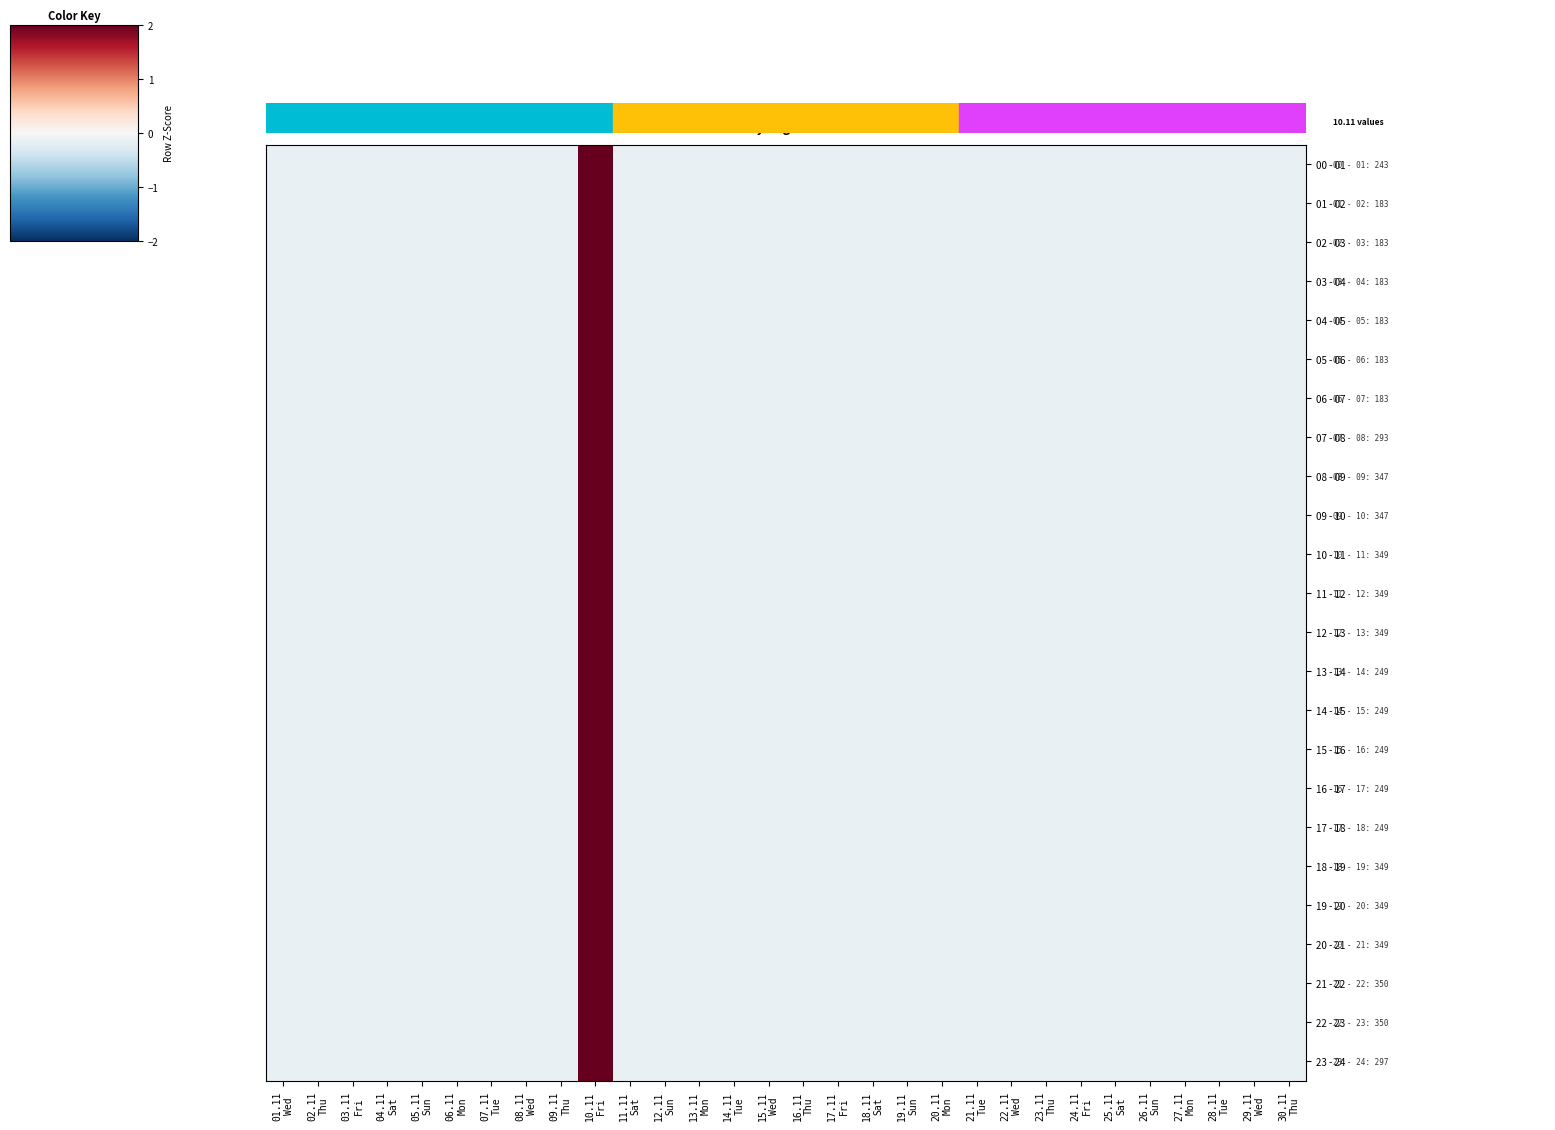

Reading left to right, extract all data points from this chart.

00 - 01: 01.11
Wed=-0.2	02.11
Thu=-0.2	03.11
Fri=-0.2	04.11
Sat=-0.2	05.11
Sun=-0.2	06.11
Mon=-0.2	07.11
Tue=-0.2	08.11
Wed=-0.2	09.11
Thu=-0.2	10.11
Fri=5.4	11.11
Sat=-0.2	12.11
Sun=-0.2	13.11
Mon=-0.2	14.11
Tue=-0.2	15.11
Wed=-0.2	16.11
Thu=-0.2	17.11
Fri=-0.2	18.11
Sat=-0.2	19.11
Sun=-0.2	20.11
Mon=-0.2	21.11
Tue=-0.2	22.11
Wed=-0.2	23.11
Thu=-0.2	24.11
Fri=-0.2	25.11
Sat=-0.2	26.11
Sun=-0.2	27.11
Mon=-0.2	28.11
Tue=-0.2	29.11
Wed=-0.2	30.11
Thu=-0.2
01 - 02: 01.11
Wed=-0.2	02.11
Thu=-0.2	03.11
Fri=-0.2	04.11
Sat=-0.2	05.11
Sun=-0.2	06.11
Mon=-0.2	07.11
Tue=-0.2	08.11
Wed=-0.2	09.11
Thu=-0.2	10.11
Fri=5.4	11.11
Sat=-0.2	12.11
Sun=-0.2	13.11
Mon=-0.2	14.11
Tue=-0.2	15.11
Wed=-0.2	16.11
Thu=-0.2	17.11
Fri=-0.2	18.11
Sat=-0.2	19.11
Sun=-0.2	20.11
Mon=-0.2	21.11
Tue=-0.2	22.11
Wed=-0.2	23.11
Thu=-0.2	24.11
Fri=-0.2	25.11
Sat=-0.2	26.11
Sun=-0.2	27.11
Mon=-0.2	28.11
Tue=-0.2	29.11
Wed=-0.2	30.11
Thu=-0.2
02 - 03: 01.11
Wed=-0.2	02.11
Thu=-0.2	03.11
Fri=-0.2	04.11
Sat=-0.2	05.11
Sun=-0.2	06.11
Mon=-0.2	07.11
Tue=-0.2	08.11
Wed=-0.2	09.11
Thu=-0.2	10.11
Fri=5.4	11.11
Sat=-0.2	12.11
Sun=-0.2	13.11
Mon=-0.2	14.11
Tue=-0.2	15.11
Wed=-0.2	16.11
Thu=-0.2	17.11
Fri=-0.2	18.11
Sat=-0.2	19.11
Sun=-0.2	20.11
Mon=-0.2	21.11
Tue=-0.2	22.11
Wed=-0.2	23.11
Thu=-0.2	24.11
Fri=-0.2	25.11
Sat=-0.2	26.11
Sun=-0.2	27.11
Mon=-0.2	28.11
Tue=-0.2	29.11
Wed=-0.2	30.11
Thu=-0.2
03 - 04: 01.11
Wed=-0.2	02.11
Thu=-0.2	03.11
Fri=-0.2	04.11
Sat=-0.2	05.11
Sun=-0.2	06.11
Mon=-0.2	07.11
Tue=-0.2	08.11
Wed=-0.2	09.11
Thu=-0.2	10.11
Fri=5.4	11.11
Sat=-0.2	12.11
Sun=-0.2	13.11
Mon=-0.2	14.11
Tue=-0.2	15.11
Wed=-0.2	16.11
Thu=-0.2	17.11
Fri=-0.2	18.11
Sat=-0.2	19.11
Sun=-0.2	20.11
Mon=-0.2	21.11
Tue=-0.2	22.11
Wed=-0.2	23.11
Thu=-0.2	24.11
Fri=-0.2	25.11
Sat=-0.2	26.11
Sun=-0.2	27.11
Mon=-0.2	28.11
Tue=-0.2	29.11
Wed=-0.2	30.11
Thu=-0.2
04 - 05: 01.11
Wed=-0.2	02.11
Thu=-0.2	03.11
Fri=-0.2	04.11
Sat=-0.2	05.11
Sun=-0.2	06.11
Mon=-0.2	07.11
Tue=-0.2	08.11
Wed=-0.2	09.11
Thu=-0.2	10.11
Fri=5.4	11.11
Sat=-0.2	12.11
Sun=-0.2	13.11
Mon=-0.2	14.11
Tue=-0.2	15.11
Wed=-0.2	16.11
Thu=-0.2	17.11
Fri=-0.2	18.11
Sat=-0.2	19.11
Sun=-0.2	20.11
Mon=-0.2	21.11
Tue=-0.2	22.11
Wed=-0.2	23.11
Thu=-0.2	24.11
Fri=-0.2	25.11
Sat=-0.2	26.11
Sun=-0.2	27.11
Mon=-0.2	28.11
Tue=-0.2	29.11
Wed=-0.2	30.11
Thu=-0.2
05 - 06: 01.11
Wed=-0.2	02.11
Thu=-0.2	03.11
Fri=-0.2	04.11
Sat=-0.2	05.11
Sun=-0.2	06.11
Mon=-0.2	07.11
Tue=-0.2	08.11
Wed=-0.2	09.11
Thu=-0.2	10.11
Fri=5.4	11.11
Sat=-0.2	12.11
Sun=-0.2	13.11
Mon=-0.2	14.11
Tue=-0.2	15.11
Wed=-0.2	16.11
Thu=-0.2	17.11
Fri=-0.2	18.11
Sat=-0.2	19.11
Sun=-0.2	20.11
Mon=-0.2	21.11
Tue=-0.2	22.11
Wed=-0.2	23.11
Thu=-0.2	24.11
Fri=-0.2	25.11
Sat=-0.2	26.11
Sun=-0.2	27.11
Mon=-0.2	28.11
Tue=-0.2	29.11
Wed=-0.2	30.11
Thu=-0.2
06 - 07: 01.11
Wed=-0.2	02.11
Thu=-0.2	03.11
Fri=-0.2	04.11
Sat=-0.2	05.11
Sun=-0.2	06.11
Mon=-0.2	07.11
Tue=-0.2	08.11
Wed=-0.2	09.11
Thu=-0.2	10.11
Fri=5.4	11.11
Sat=-0.2	12.11
Sun=-0.2	13.11
Mon=-0.2	14.11
Tue=-0.2	15.11
Wed=-0.2	16.11
Thu=-0.2	17.11
Fri=-0.2	18.11
Sat=-0.2	19.11
Sun=-0.2	20.11
Mon=-0.2	21.11
Tue=-0.2	22.11
Wed=-0.2	23.11
Thu=-0.2	24.11
Fri=-0.2	25.11
Sat=-0.2	26.11
Sun=-0.2	27.11
Mon=-0.2	28.11
Tue=-0.2	29.11
Wed=-0.2	30.11
Thu=-0.2
07 - 08: 01.11
Wed=-0.2	02.11
Thu=-0.2	03.11
Fri=-0.2	04.11
Sat=-0.2	05.11
Sun=-0.2	06.11
Mon=-0.2	07.11
Tue=-0.2	08.11
Wed=-0.2	09.11
Thu=-0.2	10.11
Fri=5.4	11.11
Sat=-0.2	12.11
Sun=-0.2	13.11
Mon=-0.2	14.11
Tue=-0.2	15.11
Wed=-0.2	16.11
Thu=-0.2	17.11
Fri=-0.2	18.11
Sat=-0.2	19.11
Sun=-0.2	20.11
Mon=-0.2	21.11
Tue=-0.2	22.11
Wed=-0.2	23.11
Thu=-0.2	24.11
Fri=-0.2	25.11
Sat=-0.2	26.11
Sun=-0.2	27.11
Mon=-0.2	28.11
Tue=-0.2	29.11
Wed=-0.2	30.11
Thu=-0.2
08 - 09: 01.11
Wed=-0.2	02.11
Thu=-0.2	03.11
Fri=-0.2	04.11
Sat=-0.2	05.11
Sun=-0.2	06.11
Mon=-0.2	07.11
Tue=-0.2	08.11
Wed=-0.2	09.11
Thu=-0.2	10.11
Fri=5.4	11.11
Sat=-0.2	12.11
Sun=-0.2	13.11
Mon=-0.2	14.11
Tue=-0.2	15.11
Wed=-0.2	16.11
Thu=-0.2	17.11
Fri=-0.2	18.11
Sat=-0.2	19.11
Sun=-0.2	20.11
Mon=-0.2	21.11
Tue=-0.2	22.11
Wed=-0.2	23.11
Thu=-0.2	24.11
Fri=-0.2	25.11
Sat=-0.2	26.11
Sun=-0.2	27.11
Mon=-0.2	28.11
Tue=-0.2	29.11
Wed=-0.2	30.11
Thu=-0.2
09 - 10: 01.11
Wed=-0.2	02.11
Thu=-0.2	03.11
Fri=-0.2	04.11
Sat=-0.2	05.11
Sun=-0.2	06.11
Mon=-0.2	07.11
Tue=-0.2	08.11
Wed=-0.2	09.11
Thu=-0.2	10.11
Fri=5.4	11.11
Sat=-0.2	12.11
Sun=-0.2	13.11
Mon=-0.2	14.11
Tue=-0.2	15.11
Wed=-0.2	16.11
Thu=-0.2	17.11
Fri=-0.2	18.11
Sat=-0.2	19.11
Sun=-0.2	20.11
Mon=-0.2	21.11
Tue=-0.2	22.11
Wed=-0.2	23.11
Thu=-0.2	24.11
Fri=-0.2	25.11
Sat=-0.2	26.11
Sun=-0.2	27.11
Mon=-0.2	28.11
Tue=-0.2	29.11
Wed=-0.2	30.11
Thu=-0.2
10 - 11: 01.11
Wed=-0.2	02.11
Thu=-0.2	03.11
Fri=-0.2	04.11
Sat=-0.2	05.11
Sun=-0.2	06.11
Mon=-0.2	07.11
Tue=-0.2	08.11
Wed=-0.2	09.11
Thu=-0.2	10.11
Fri=5.4	11.11
Sat=-0.2	12.11
Sun=-0.2	13.11
Mon=-0.2	14.11
Tue=-0.2	15.11
Wed=-0.2	16.11
Thu=-0.2	17.11
Fri=-0.2	18.11
Sat=-0.2	19.11
Sun=-0.2	20.11
Mon=-0.2	21.11
Tue=-0.2	22.11
Wed=-0.2	23.11
Thu=-0.2	24.11
Fri=-0.2	25.11
Sat=-0.2	26.11
Sun=-0.2	27.11
Mon=-0.2	28.11
Tue=-0.2	29.11
Wed=-0.2	30.11
Thu=-0.2
11 - 12: 01.11
Wed=-0.2	02.11
Thu=-0.2	03.11
Fri=-0.2	04.11
Sat=-0.2	05.11
Sun=-0.2	06.11
Mon=-0.2	07.11
Tue=-0.2	08.11
Wed=-0.2	09.11
Thu=-0.2	10.11
Fri=5.4	11.11
Sat=-0.2	12.11
Sun=-0.2	13.11
Mon=-0.2	14.11
Tue=-0.2	15.11
Wed=-0.2	16.11
Thu=-0.2	17.11
Fri=-0.2	18.11
Sat=-0.2	19.11
Sun=-0.2	20.11
Mon=-0.2	21.11
Tue=-0.2	22.11
Wed=-0.2	23.11
Thu=-0.2	24.11
Fri=-0.2	25.11
Sat=-0.2	26.11
Sun=-0.2	27.11
Mon=-0.2	28.11
Tue=-0.2	29.11
Wed=-0.2	30.11
Thu=-0.2
12 - 13: 01.11
Wed=-0.2	02.11
Thu=-0.2	03.11
Fri=-0.2	04.11
Sat=-0.2	05.11
Sun=-0.2	06.11
Mon=-0.2	07.11
Tue=-0.2	08.11
Wed=-0.2	09.11
Thu=-0.2	10.11
Fri=5.4	11.11
Sat=-0.2	12.11
Sun=-0.2	13.11
Mon=-0.2	14.11
Tue=-0.2	15.11
Wed=-0.2	16.11
Thu=-0.2	17.11
Fri=-0.2	18.11
Sat=-0.2	19.11
Sun=-0.2	20.11
Mon=-0.2	21.11
Tue=-0.2	22.11
Wed=-0.2	23.11
Thu=-0.2	24.11
Fri=-0.2	25.11
Sat=-0.2	26.11
Sun=-0.2	27.11
Mon=-0.2	28.11
Tue=-0.2	29.11
Wed=-0.2	30.11
Thu=-0.2
13 - 14: 01.11
Wed=-0.2	02.11
Thu=-0.2	03.11
Fri=-0.2	04.11
Sat=-0.2	05.11
Sun=-0.2	06.11
Mon=-0.2	07.11
Tue=-0.2	08.11
Wed=-0.2	09.11
Thu=-0.2	10.11
Fri=5.4	11.11
Sat=-0.2	12.11
Sun=-0.2	13.11
Mon=-0.2	14.11
Tue=-0.2	15.11
Wed=-0.2	16.11
Thu=-0.2	17.11
Fri=-0.2	18.11
Sat=-0.2	19.11
Sun=-0.2	20.11
Mon=-0.2	21.11
Tue=-0.2	22.11
Wed=-0.2	23.11
Thu=-0.2	24.11
Fri=-0.2	25.11
Sat=-0.2	26.11
Sun=-0.2	27.11
Mon=-0.2	28.11
Tue=-0.2	29.11
Wed=-0.2	30.11
Thu=-0.2
14 - 15: 01.11
Wed=-0.2	02.11
Thu=-0.2	03.11
Fri=-0.2	04.11
Sat=-0.2	05.11
Sun=-0.2	06.11
Mon=-0.2	07.11
Tue=-0.2	08.11
Wed=-0.2	09.11
Thu=-0.2	10.11
Fri=5.4	11.11
Sat=-0.2	12.11
Sun=-0.2	13.11
Mon=-0.2	14.11
Tue=-0.2	15.11
Wed=-0.2	16.11
Thu=-0.2	17.11
Fri=-0.2	18.11
Sat=-0.2	19.11
Sun=-0.2	20.11
Mon=-0.2	21.11
Tue=-0.2	22.11
Wed=-0.2	23.11
Thu=-0.2	24.11
Fri=-0.2	25.11
Sat=-0.2	26.11
Sun=-0.2	27.11
Mon=-0.2	28.11
Tue=-0.2	29.11
Wed=-0.2	30.11
Thu=-0.2
15 - 16: 01.11
Wed=-0.2	02.11
Thu=-0.2	03.11
Fri=-0.2	04.11
Sat=-0.2	05.11
Sun=-0.2	06.11
Mon=-0.2	07.11
Tue=-0.2	08.11
Wed=-0.2	09.11
Thu=-0.2	10.11
Fri=5.4	11.11
Sat=-0.2	12.11
Sun=-0.2	13.11
Mon=-0.2	14.11
Tue=-0.2	15.11
Wed=-0.2	16.11
Thu=-0.2	17.11
Fri=-0.2	18.11
Sat=-0.2	19.11
Sun=-0.2	20.11
Mon=-0.2	21.11
Tue=-0.2	22.11
Wed=-0.2	23.11
Thu=-0.2	24.11
Fri=-0.2	25.11
Sat=-0.2	26.11
Sun=-0.2	27.11
Mon=-0.2	28.11
Tue=-0.2	29.11
Wed=-0.2	30.11
Thu=-0.2
16 - 17: 01.11
Wed=-0.2	02.11
Thu=-0.2	03.11
Fri=-0.2	04.11
Sat=-0.2	05.11
Sun=-0.2	06.11
Mon=-0.2	07.11
Tue=-0.2	08.11
Wed=-0.2	09.11
Thu=-0.2	10.11
Fri=5.4	11.11
Sat=-0.2	12.11
Sun=-0.2	13.11
Mon=-0.2	14.11
Tue=-0.2	15.11
Wed=-0.2	16.11
Thu=-0.2	17.11
Fri=-0.2	18.11
Sat=-0.2	19.11
Sun=-0.2	20.11
Mon=-0.2	21.11
Tue=-0.2	22.11
Wed=-0.2	23.11
Thu=-0.2	24.11
Fri=-0.2	25.11
Sat=-0.2	26.11
Sun=-0.2	27.11
Mon=-0.2	28.11
Tue=-0.2	29.11
Wed=-0.2	30.11
Thu=-0.2
17 - 18: 01.11
Wed=-0.2	02.11
Thu=-0.2	03.11
Fri=-0.2	04.11
Sat=-0.2	05.11
Sun=-0.2	06.11
Mon=-0.2	07.11
Tue=-0.2	08.11
Wed=-0.2	09.11
Thu=-0.2	10.11
Fri=5.4	11.11
Sat=-0.2	12.11
Sun=-0.2	13.11
Mon=-0.2	14.11
Tue=-0.2	15.11
Wed=-0.2	16.11
Thu=-0.2	17.11
Fri=-0.2	18.11
Sat=-0.2	19.11
Sun=-0.2	20.11
Mon=-0.2	21.11
Tue=-0.2	22.11
Wed=-0.2	23.11
Thu=-0.2	24.11
Fri=-0.2	25.11
Sat=-0.2	26.11
Sun=-0.2	27.11
Mon=-0.2	28.11
Tue=-0.2	29.11
Wed=-0.2	30.11
Thu=-0.2
18 - 19: 01.11
Wed=-0.2	02.11
Thu=-0.2	03.11
Fri=-0.2	04.11
Sat=-0.2	05.11
Sun=-0.2	06.11
Mon=-0.2	07.11
Tue=-0.2	08.11
Wed=-0.2	09.11
Thu=-0.2	10.11
Fri=5.4	11.11
Sat=-0.2	12.11
Sun=-0.2	13.11
Mon=-0.2	14.11
Tue=-0.2	15.11
Wed=-0.2	16.11
Thu=-0.2	17.11
Fri=-0.2	18.11
Sat=-0.2	19.11
Sun=-0.2	20.11
Mon=-0.2	21.11
Tue=-0.2	22.11
Wed=-0.2	23.11
Thu=-0.2	24.11
Fri=-0.2	25.11
Sat=-0.2	26.11
Sun=-0.2	27.11
Mon=-0.2	28.11
Tue=-0.2	29.11
Wed=-0.2	30.11
Thu=-0.2
19 - 20: 01.11
Wed=-0.2	02.11
Thu=-0.2	03.11
Fri=-0.2	04.11
Sat=-0.2	05.11
Sun=-0.2	06.11
Mon=-0.2	07.11
Tue=-0.2	08.11
Wed=-0.2	09.11
Thu=-0.2	10.11
Fri=5.4	11.11
Sat=-0.2	12.11
Sun=-0.2	13.11
Mon=-0.2	14.11
Tue=-0.2	15.11
Wed=-0.2	16.11
Thu=-0.2	17.11
Fri=-0.2	18.11
Sat=-0.2	19.11
Sun=-0.2	20.11
Mon=-0.2	21.11
Tue=-0.2	22.11
Wed=-0.2	23.11
Thu=-0.2	24.11
Fri=-0.2	25.11
Sat=-0.2	26.11
Sun=-0.2	27.11
Mon=-0.2	28.11
Tue=-0.2	29.11
Wed=-0.2	30.11
Thu=-0.2
20 - 21: 01.11
Wed=-0.2	02.11
Thu=-0.2	03.11
Fri=-0.2	04.11
Sat=-0.2	05.11
Sun=-0.2	06.11
Mon=-0.2	07.11
Tue=-0.2	08.11
Wed=-0.2	09.11
Thu=-0.2	10.11
Fri=5.4	11.11
Sat=-0.2	12.11
Sun=-0.2	13.11
Mon=-0.2	14.11
Tue=-0.2	15.11
Wed=-0.2	16.11
Thu=-0.2	17.11
Fri=-0.2	18.11
Sat=-0.2	19.11
Sun=-0.2	20.11
Mon=-0.2	21.11
Tue=-0.2	22.11
Wed=-0.2	23.11
Thu=-0.2	24.11
Fri=-0.2	25.11
Sat=-0.2	26.11
Sun=-0.2	27.11
Mon=-0.2	28.11
Tue=-0.2	29.11
Wed=-0.2	30.11
Thu=-0.2
21 - 22: 01.11
Wed=-0.2	02.11
Thu=-0.2	03.11
Fri=-0.2	04.11
Sat=-0.2	05.11
Sun=-0.2	06.11
Mon=-0.2	07.11
Tue=-0.2	08.11
Wed=-0.2	09.11
Thu=-0.2	10.11
Fri=5.4	11.11
Sat=-0.2	12.11
Sun=-0.2	13.11
Mon=-0.2	14.11
Tue=-0.2	15.11
Wed=-0.2	16.11
Thu=-0.2	17.11
Fri=-0.2	18.11
Sat=-0.2	19.11
Sun=-0.2	20.11
Mon=-0.2	21.11
Tue=-0.2	22.11
Wed=-0.2	23.11
Thu=-0.2	24.11
Fri=-0.2	25.11
Sat=-0.2	26.11
Sun=-0.2	27.11
Mon=-0.2	28.11
Tue=-0.2	29.11
Wed=-0.2	30.11
Thu=-0.2
22 - 23: 01.11
Wed=-0.2	02.11
Thu=-0.2	03.11
Fri=-0.2	04.11
Sat=-0.2	05.11
Sun=-0.2	06.11
Mon=-0.2	07.11
Tue=-0.2	08.11
Wed=-0.2	09.11
Thu=-0.2	10.11
Fri=5.4	11.11
Sat=-0.2	12.11
Sun=-0.2	13.11
Mon=-0.2	14.11
Tue=-0.2	15.11
Wed=-0.2	16.11
Thu=-0.2	17.11
Fri=-0.2	18.11
Sat=-0.2	19.11
Sun=-0.2	20.11
Mon=-0.2	21.11
Tue=-0.2	22.11
Wed=-0.2	23.11
Thu=-0.2	24.11
Fri=-0.2	25.11
Sat=-0.2	26.11
Sun=-0.2	27.11
Mon=-0.2	28.11
Tue=-0.2	29.11
Wed=-0.2	30.11
Thu=-0.2
23 - 24: 01.11
Wed=-0.2	02.11
Thu=-0.2	03.11
Fri=-0.2	04.11
Sat=-0.2	05.11
Sun=-0.2	06.11
Mon=-0.2	07.11
Tue=-0.2	08.11
Wed=-0.2	09.11
Thu=-0.2	10.11
Fri=5.4	11.11
Sat=-0.2	12.11
Sun=-0.2	13.11
Mon=-0.2	14.11
Tue=-0.2	15.11
Wed=-0.2	16.11
Thu=-0.2	17.11
Fri=-0.2	18.11
Sat=-0.2	19.11
Sun=-0.2	20.11
Mon=-0.2	21.11
Tue=-0.2	22.11
Wed=-0.2	23.11
Thu=-0.2	24.11
Fri=-0.2	25.11
Sat=-0.2	26.11
Sun=-0.2	27.11
Mon=-0.2	28.11
Tue=-0.2	29.11
Wed=-0.2	30.11
Thu=-0.2